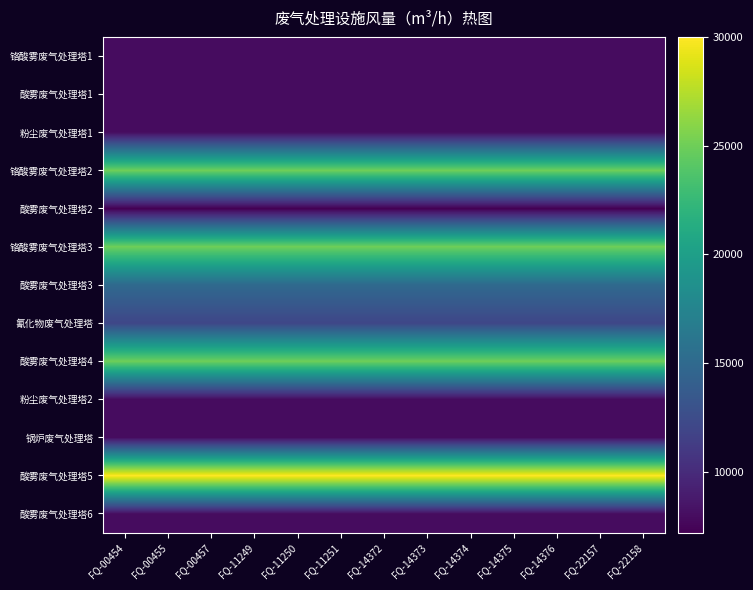

Which series has the largest total across all categories?

酸雾废气处理塔5